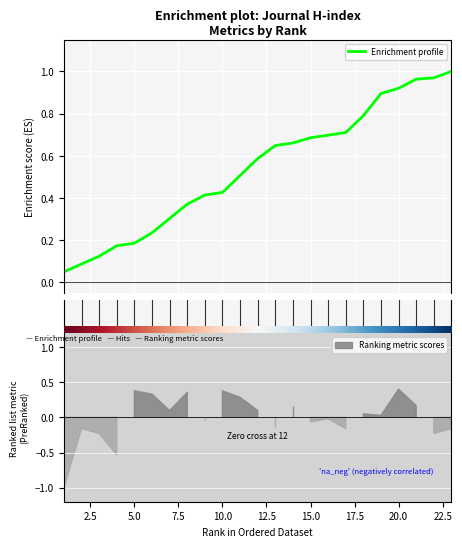

What is the value of the 10th point from the left?

0.4